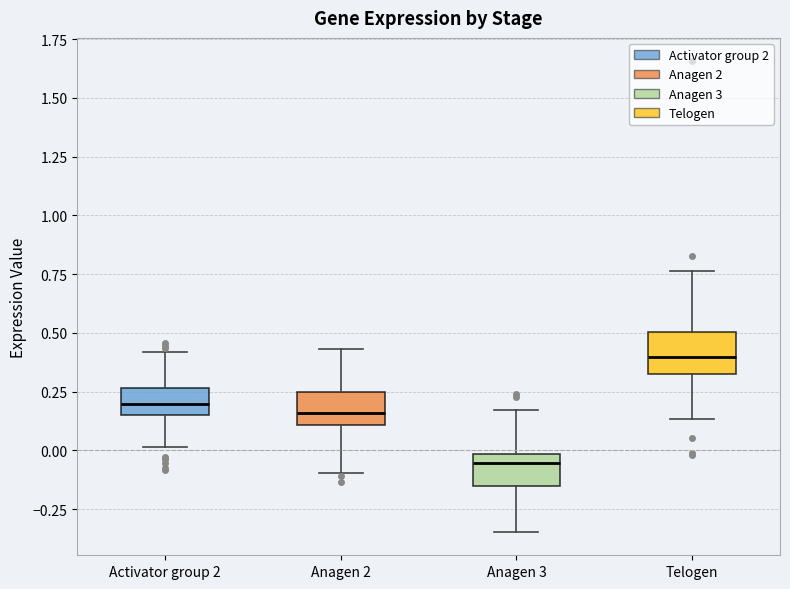

Which box's median line is the highest?

Telogen